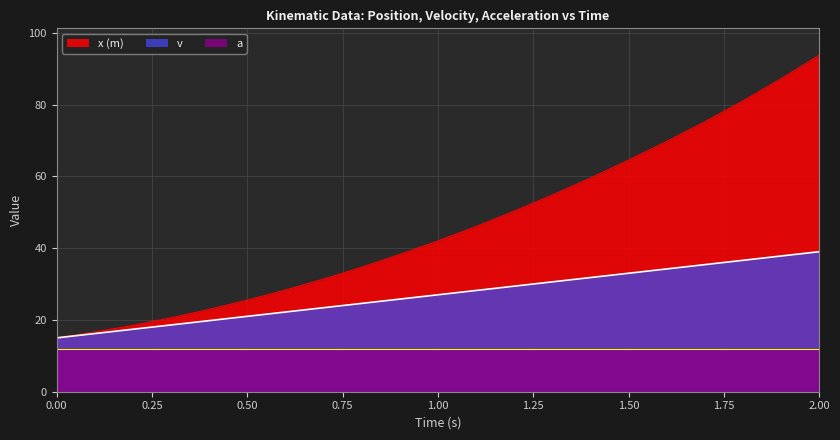

How many values in the x (m) series are below 42?

10